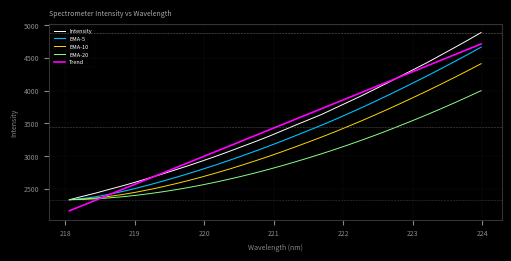

What is the sum of all EMA-10 values?

100640.3